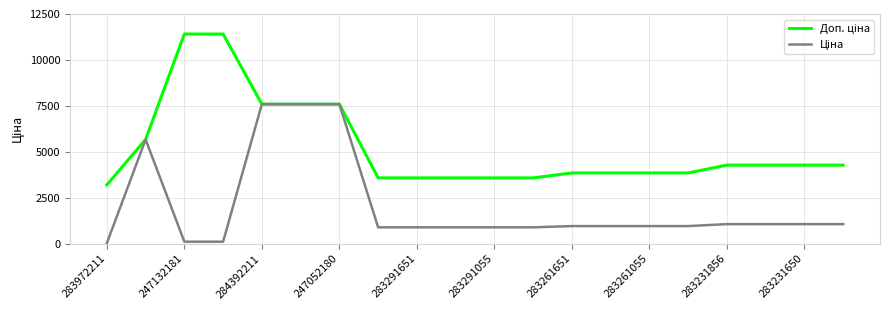

What is the greatest value displayed?

11410.0